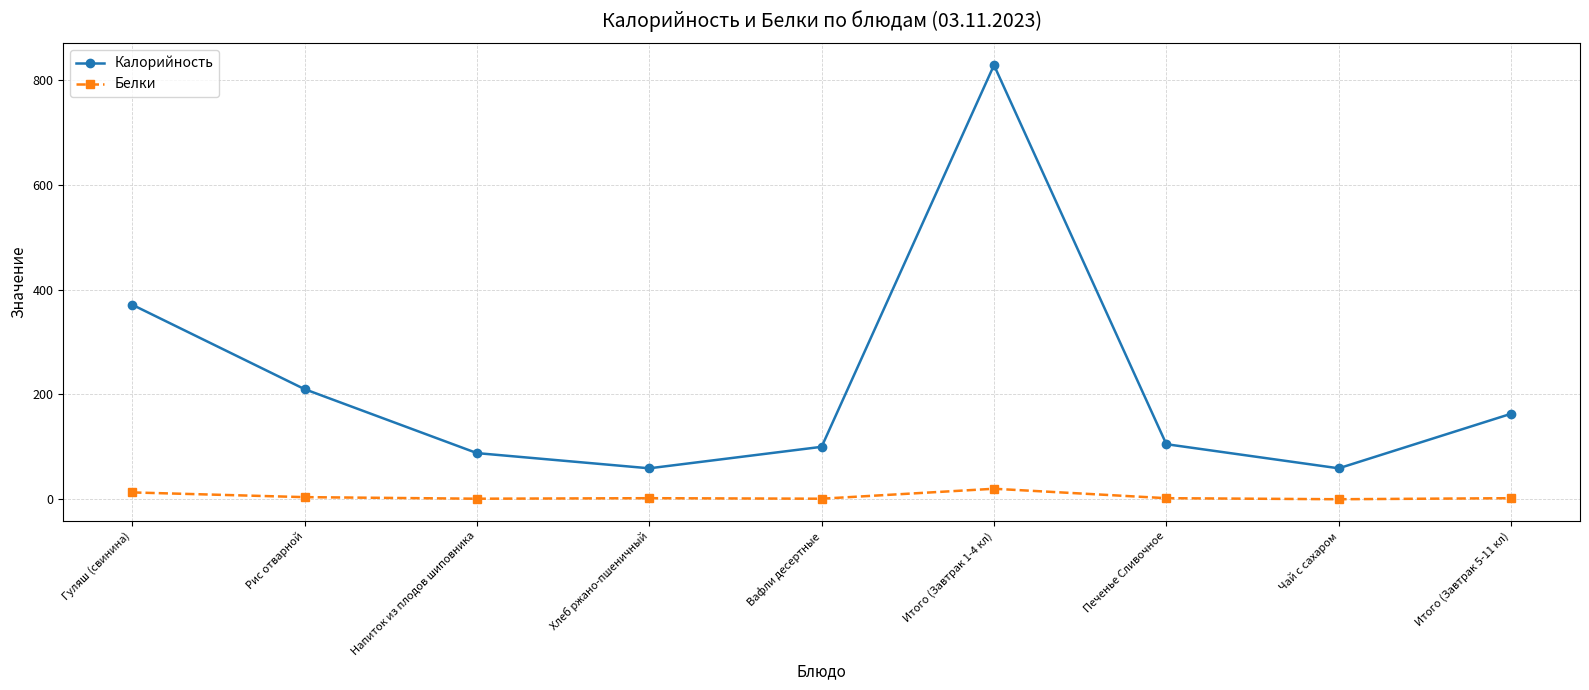

True or false: Белки has a value of 1 at Вафли десертные.

True